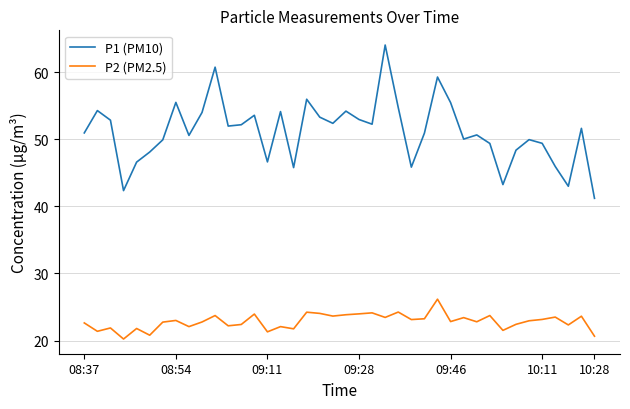

What are all the series names shown in the legend?

P1 (PM10), P2 (PM2.5)